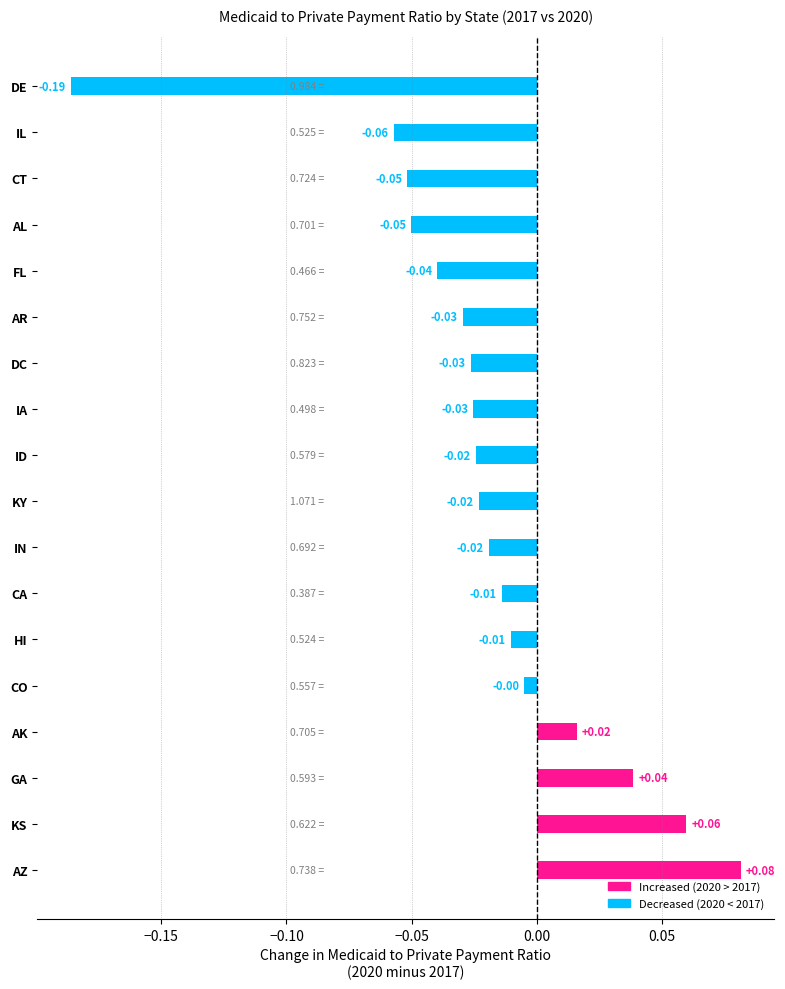

What is the difference between the maximum and minimum values?

0.3